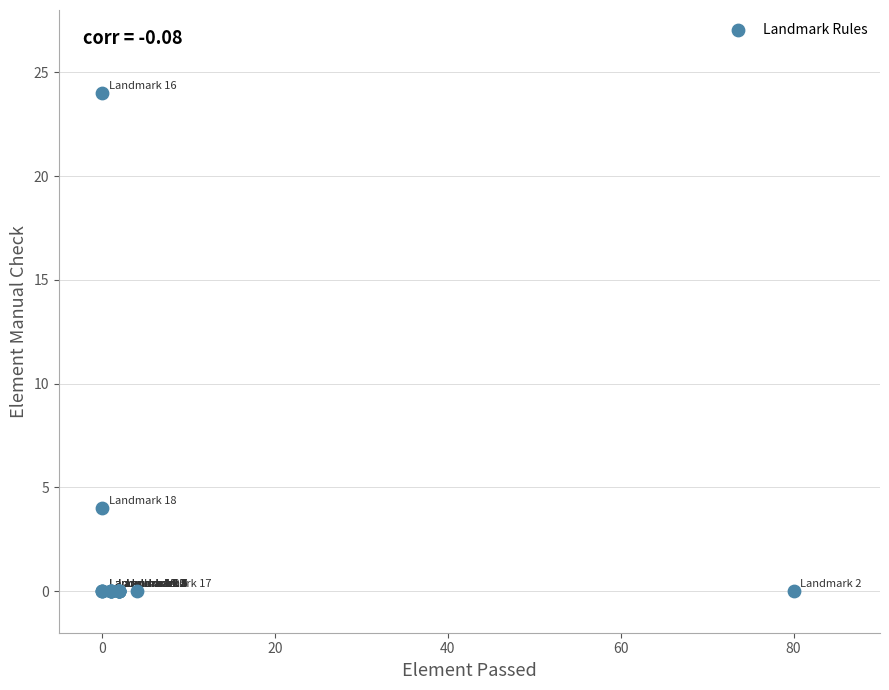

What Y value in the scatter plot is closest to 12?

4